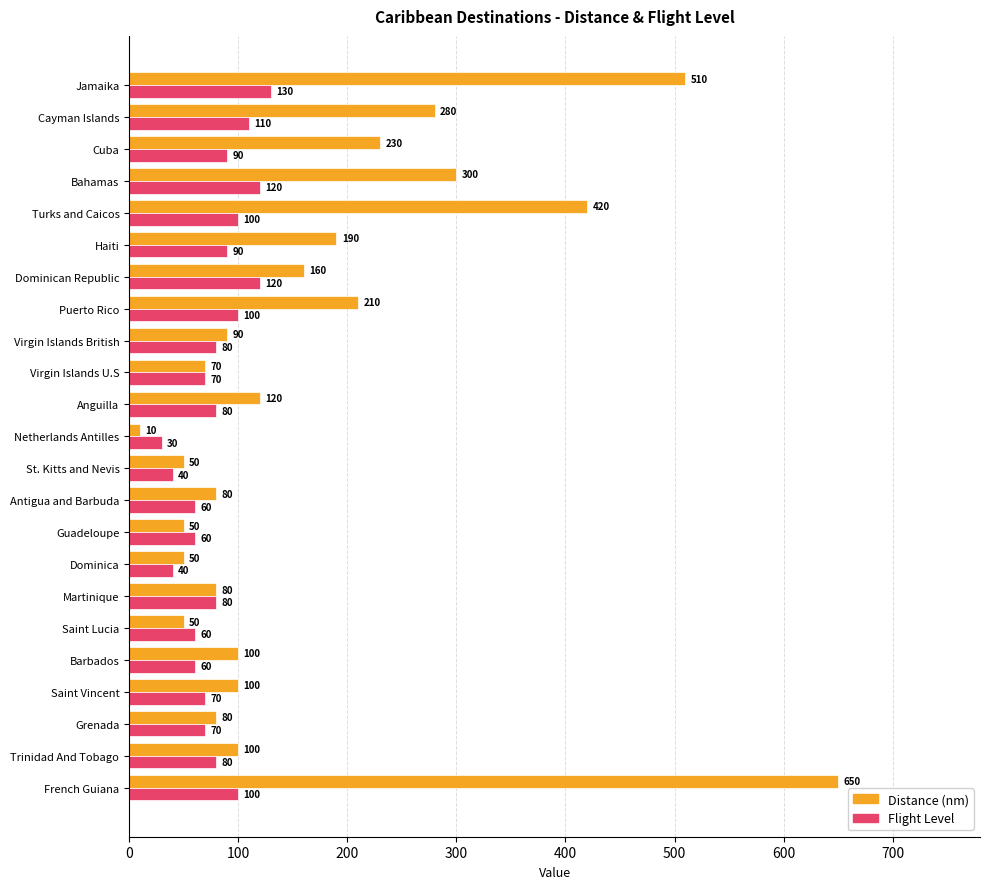

The Flight Level series shows 60 at Guadeloupe. True or false?

True